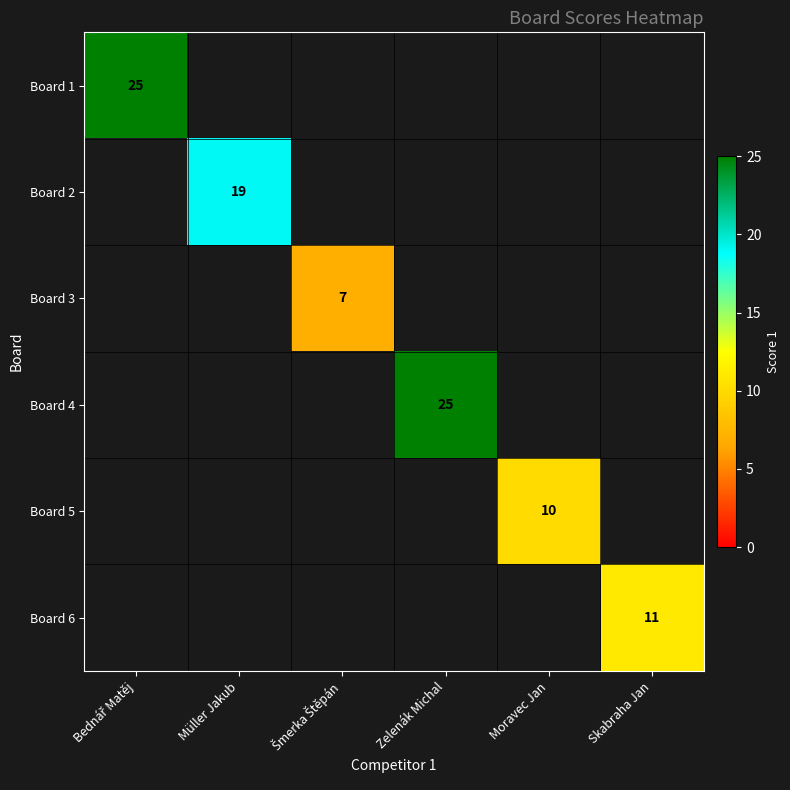

The value of Board 2 at Müller Jakub is 19. True or false?

True